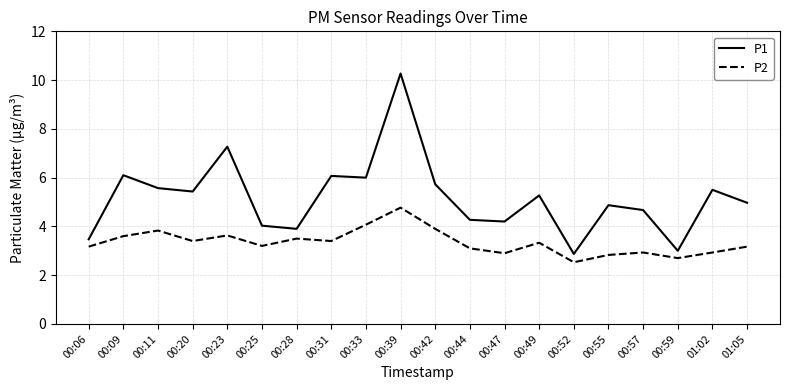

Which series has the widest spread of values?

P1